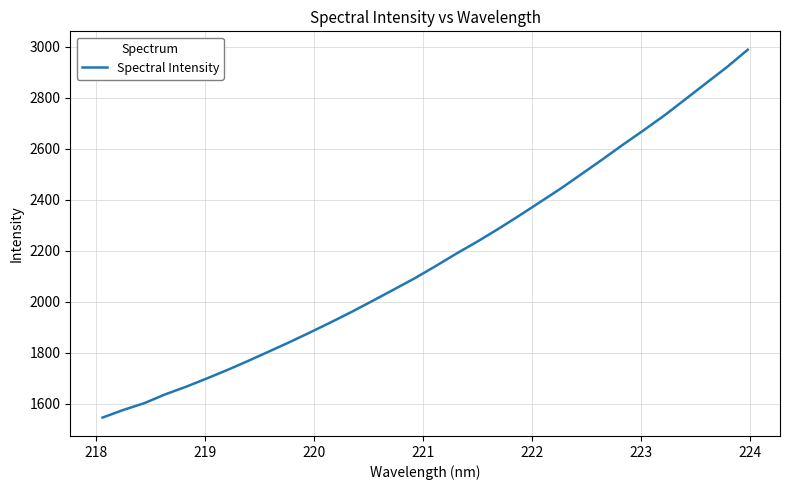

What is the maximum value shown in the chart?

2987.7